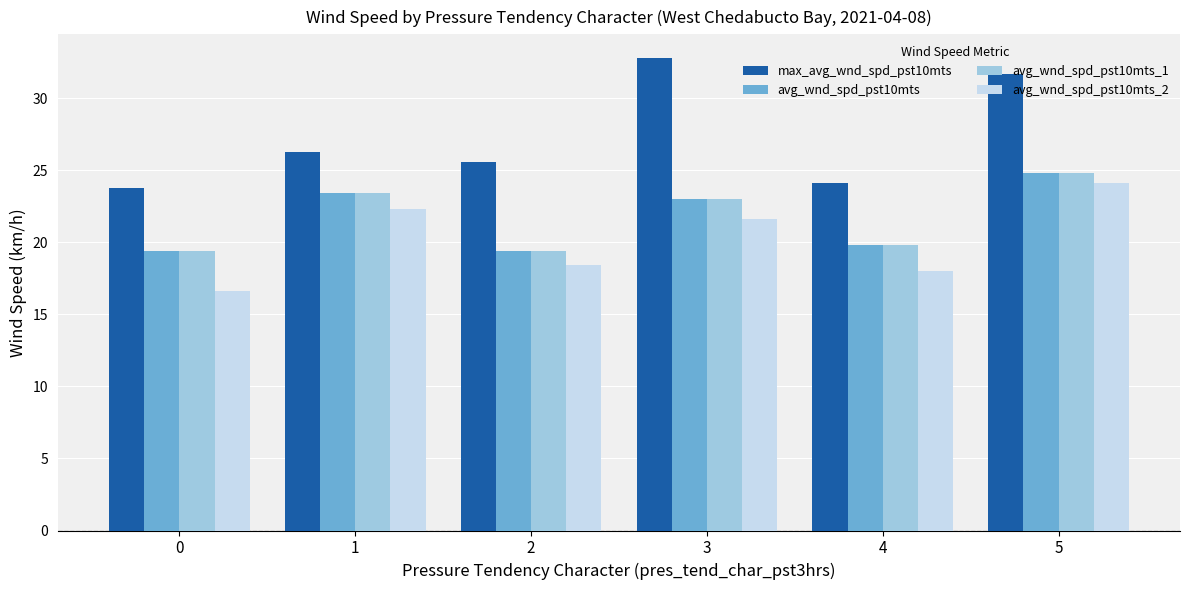

How many distinct data groups are displayed?

4